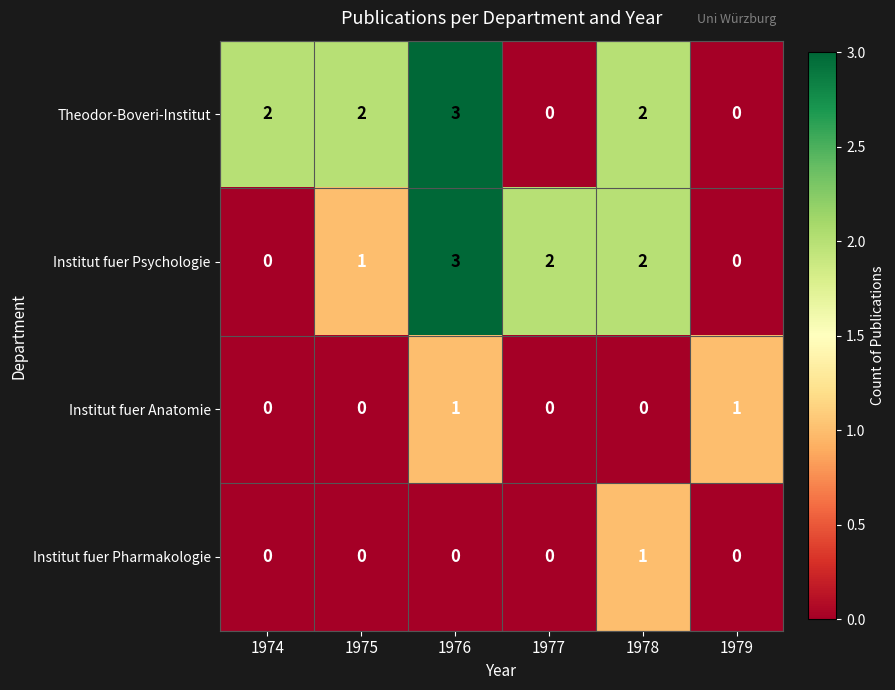

Reading right to left, transcribe all the data shown in this chart.

Theodor-Boveri-Institut: 1979=0	1978=2	1977=0	1976=3	1975=2	1974=2
Institut fuer Psychologie: 1979=0	1978=2	1977=2	1976=3	1975=1	1974=0
Institut fuer Anatomie: 1979=1	1978=0	1977=0	1976=1	1975=0	1974=0
Institut fuer Pharmakologie: 1979=0	1978=1	1977=0	1976=0	1975=0	1974=0